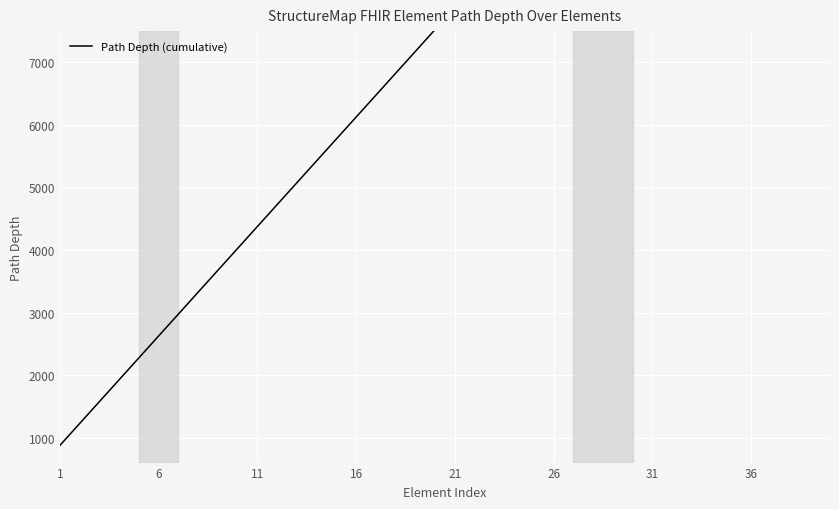

Reading left to right, list all the values displayed in this chart.

875	1225	1575	1925	2275	2625	2975	3325	3675	4025	4375	4725	5075	5425	5775	6125	6475	6825	7175	7525	7875	8225	8575	8925	9275	9625	9975	10325	10850	11375	11900	12425	12950	13475	14000	14525	14875	15400	15925	16450